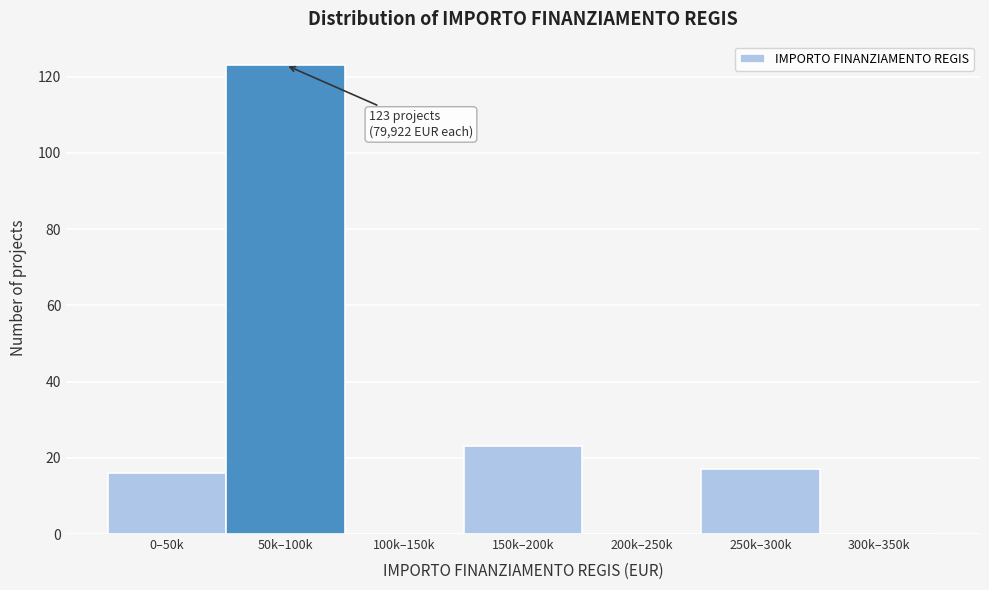

Reading left to right, what are all the values shown in this chart?

0–50k=16	50k–100k=123	100k–150k=0	150k–200k=23	200k–250k=0	250k–300k=17	300k–350k=0